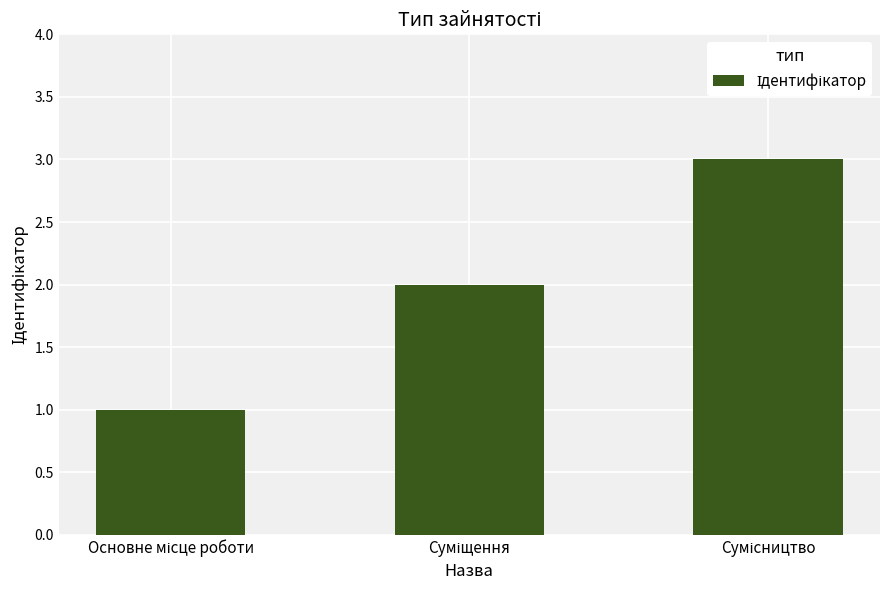

What is the difference between the maximum and minimum values?

2